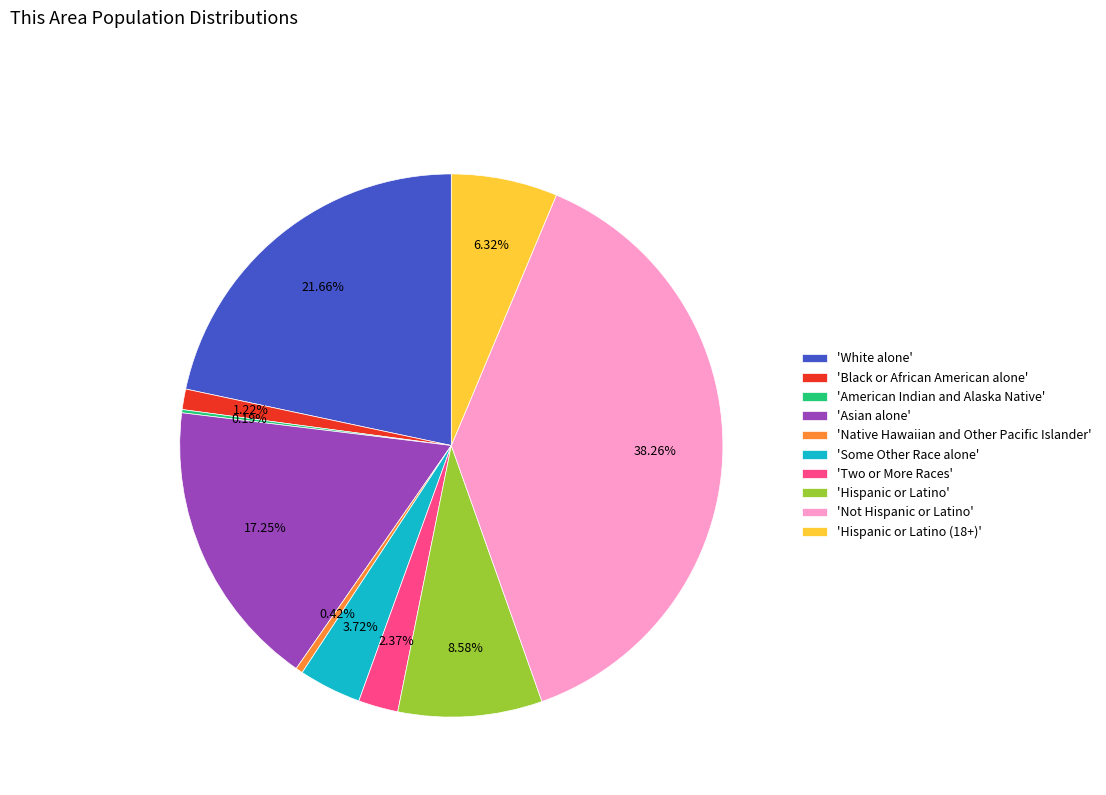

Does any single category account for the majority?

No